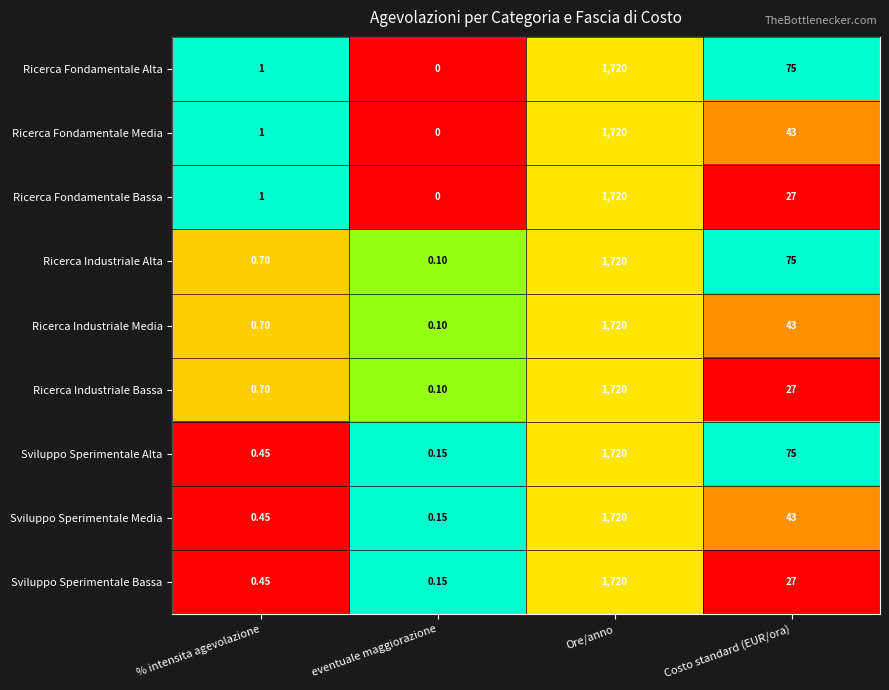

Between eventuale maggiorazione and Costo standard (EUR/ora), which series saw the biggest shift?

Ricerca Fondamentale Alta